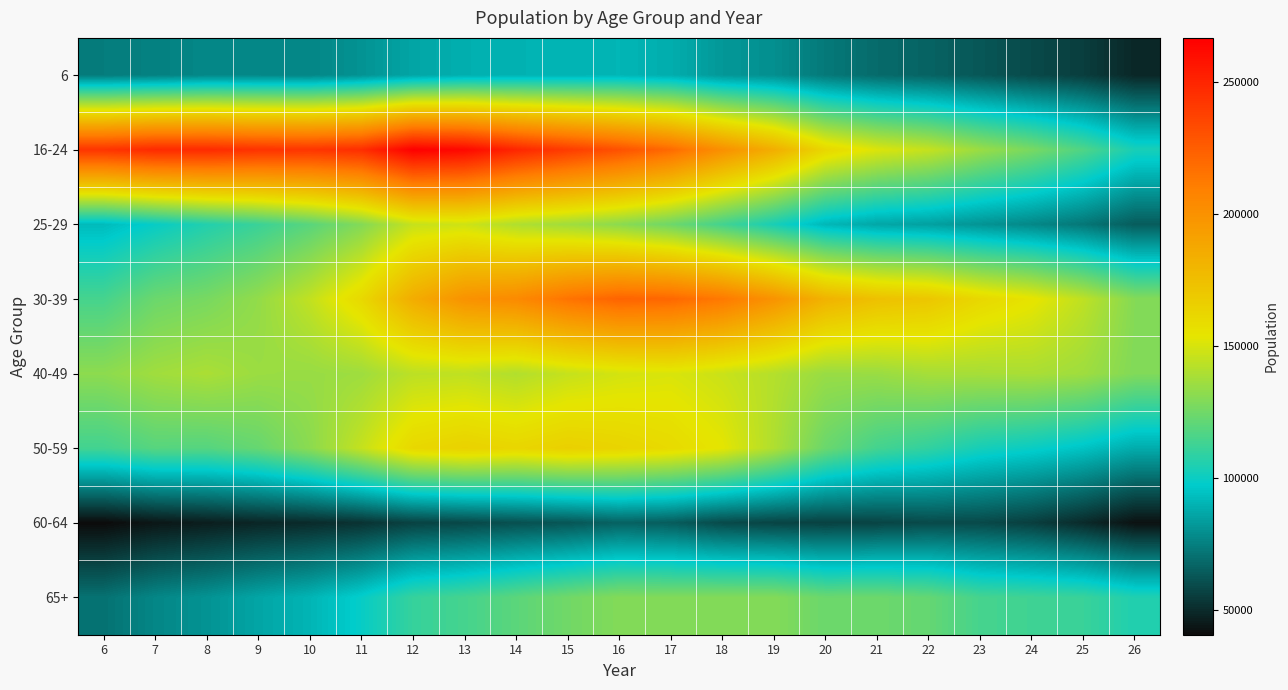

Reading left to right, what are all the values shown in this chart?

6: 6=74138	7=75378	8=77323	9=77280	10=76921	11=80715	12=86102	13=89077	14=89954	15=90519	16=90971	17=88505	18=82103	19=79640	20=73094	21=68917	22=66636	23=63051	24=59097	25=55604	26=48908
16-24: 6=243404	7=247998	8=247767	9=244230	10=243090	11=246292	12=266729	13=262856	14=249928	15=239946	16=230566	17=219337	18=200725	19=183983	20=161320	21=151237	22=145563	23=135083	24=126894	25=116743	26=103294
25-29: 6=92558	7=99013	8=105811	9=111678	10=119174	11=129653	12=145902	13=147771	14=140513	15=136770	16=131605	17=124245	18=113605	19=103142	20=91345	21=86568	22=84703	23=81011	24=77346	25=72436	26=64570
30-39: 6=114555	7=123752	8=126841	9=133404	10=144783	11=160488	12=184932	13=199484	14=203887	15=215485	16=222421	17=220687	18=212927	19=198931	20=181560	21=173935	22=170583	23=161007	24=154750	25=143958	26=129751
40-49: 6=131856	7=136757	8=139263	9=135368	10=134570	11=136310	12=143335	13=144305	14=140931	15=145733	16=149096	17=150684	18=146795	19=141535	20=134791	21=135017	22=138124	23=138250	24=139035	25=136469	26=129064
50-59: 6=113594	7=118647	8=118263	9=122397	10=131512	11=145649	12=161136	13=164560	14=162088	15=165502	16=163086	17=159673	18=153599	19=140375	20=123396	21=113989	22=109388	23=102850	24=99591	25=95050	26=88004
60-64: 6=40595	7=44059	8=46152	9=48436	10=49920	11=52358	12=56897	13=58571	14=60935	15=62631	16=66373	17=64598	18=59207	19=57401	20=56577	21=57452	22=59284	23=58969	24=55792	25=49916	26=42612
65+: 6=71023	7=77073	8=80784	9=86132	10=90706	11=98934	12=110674	13=114415	14=119793	15=125095	16=129498	17=129386	18=129605	19=129646	20=123620	21=124100	22=122013	23=114389	24=112891	25=111318	26=105171